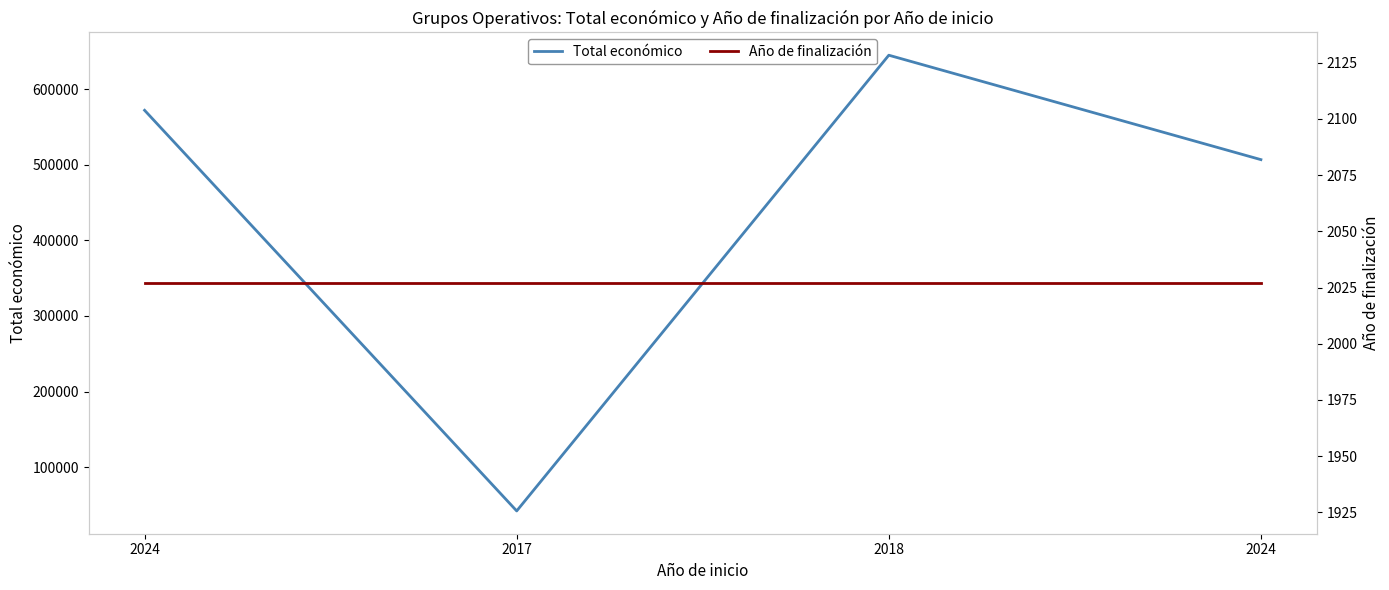

Read the Año de finalización value at 2024.

2027